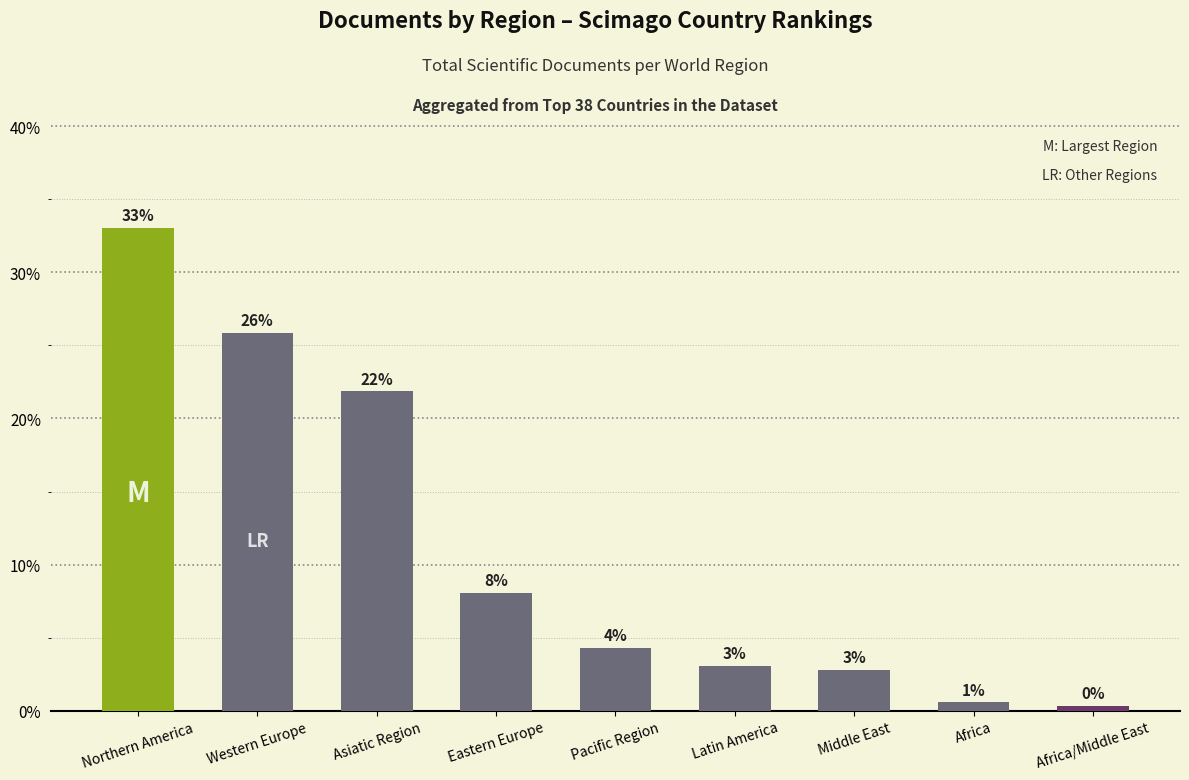

True or false: the data shows 23.1 at Northern America.

False